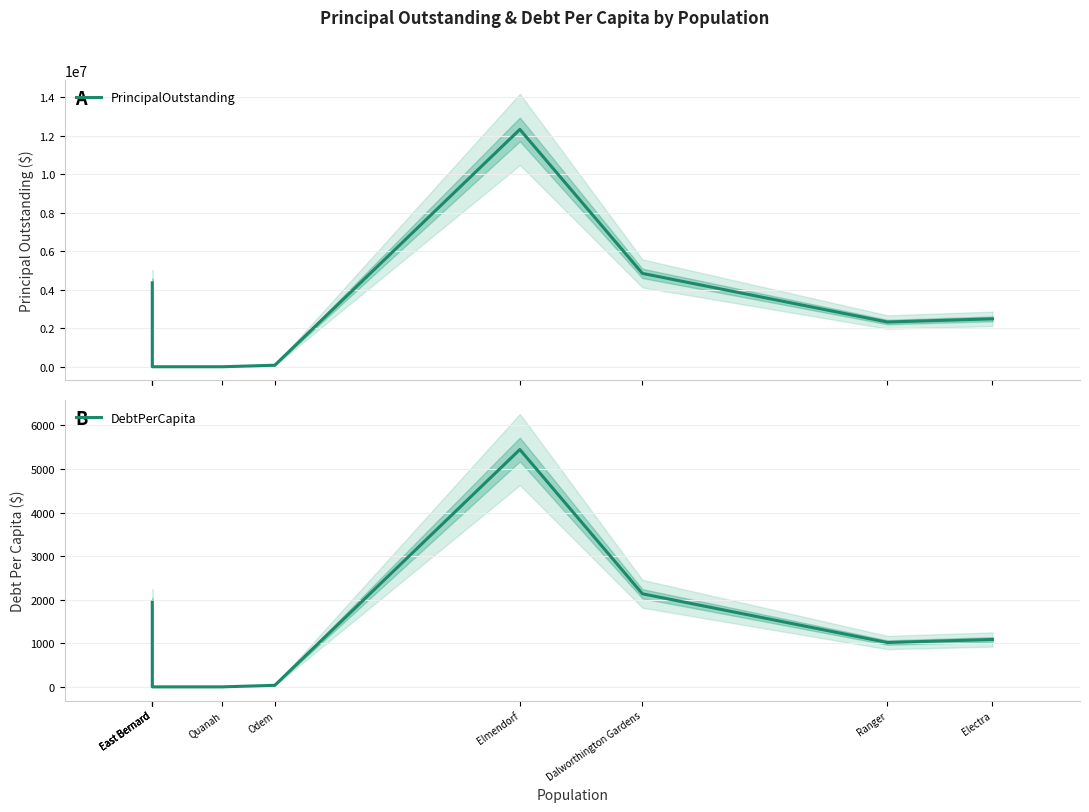

Does the chart have visible grid lines?

Yes